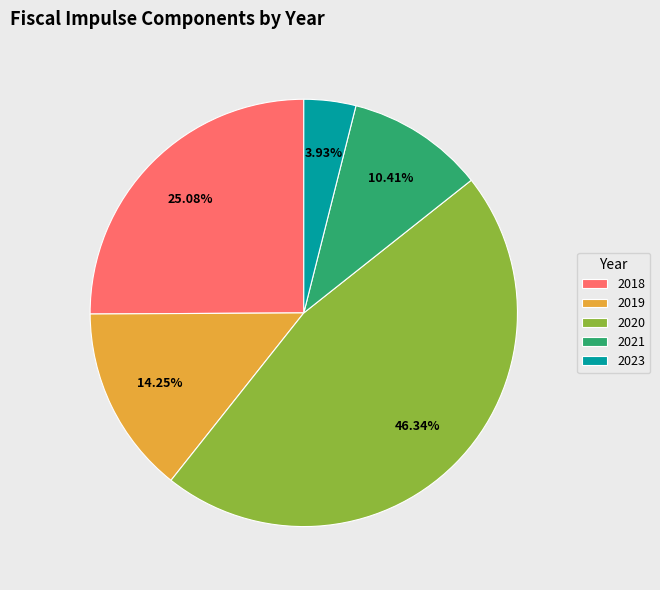

Which slice is the largest?

2020